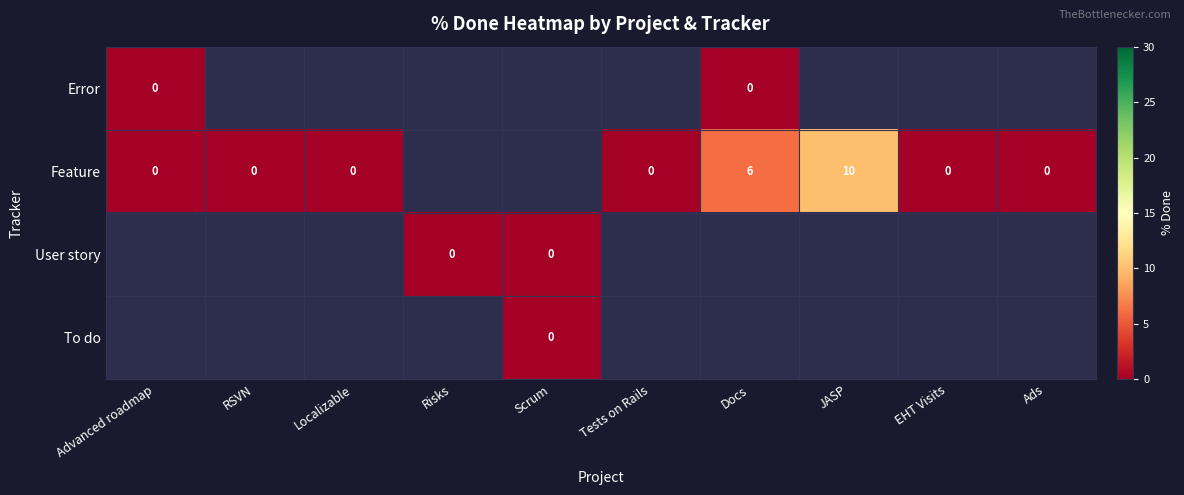

Is it true that Feature equals 16 at JASP?

False